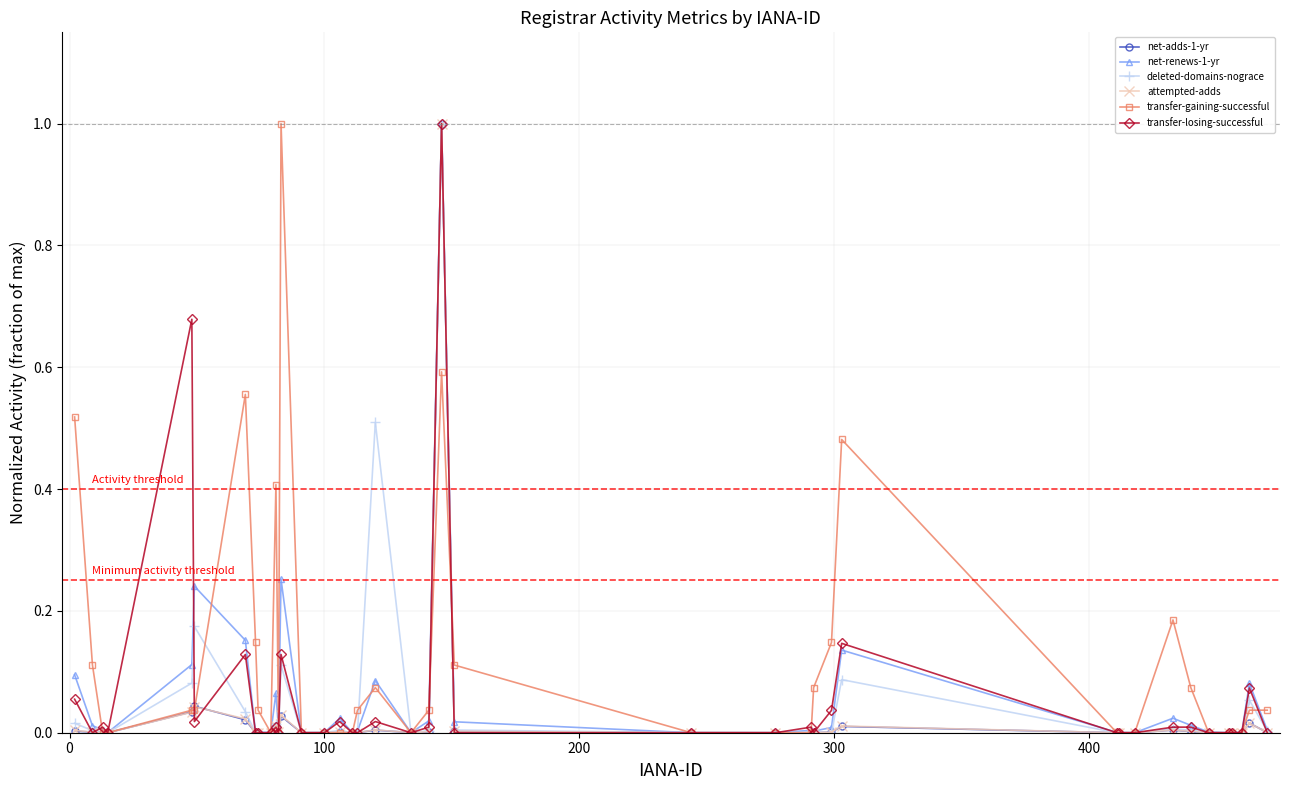

Does the chart have visible grid lines?

Yes